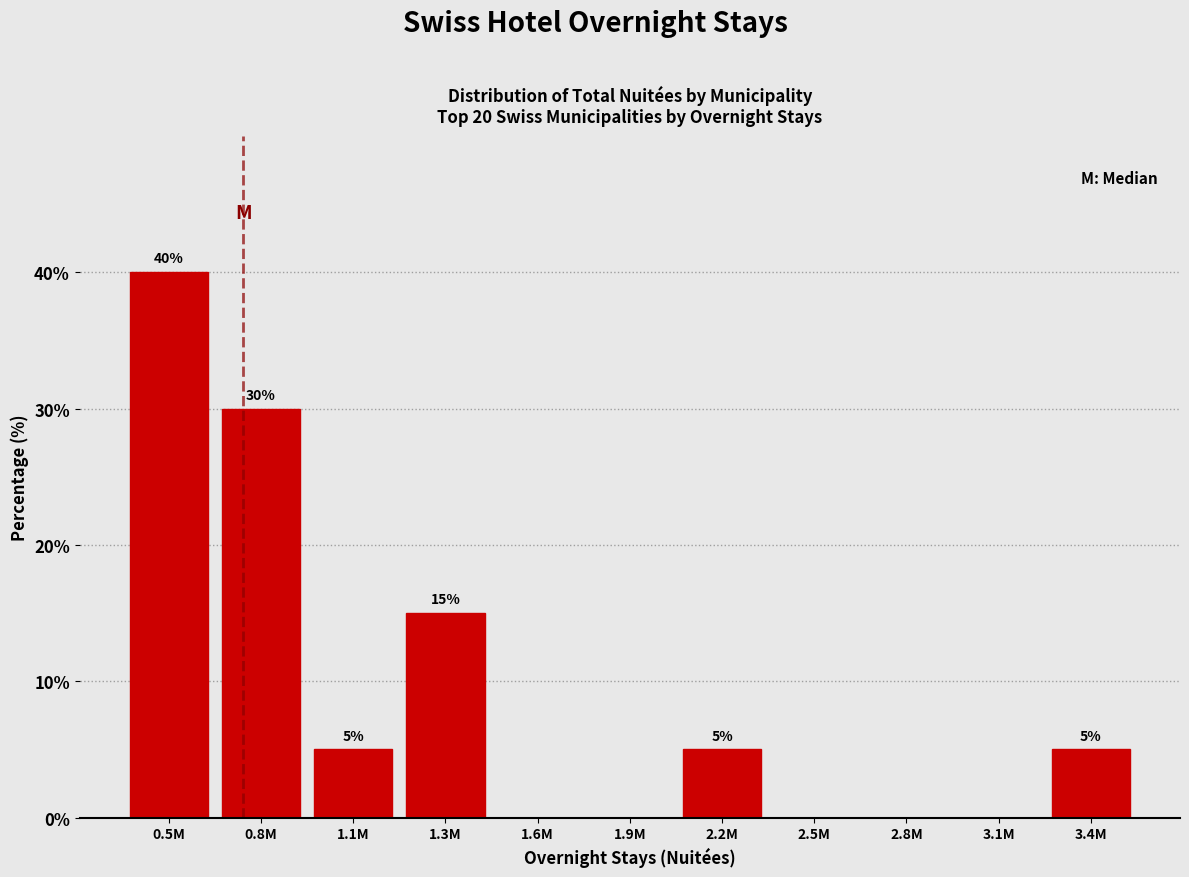

Reading left to right, extract all data points from this chart.

0.5M=40	0.8M=30	1.1M=5	1.3M=15	1.6M=0	1.9M=0	2.2M=5	2.5M=0	2.8M=0	3.1M=0	3.4M=5